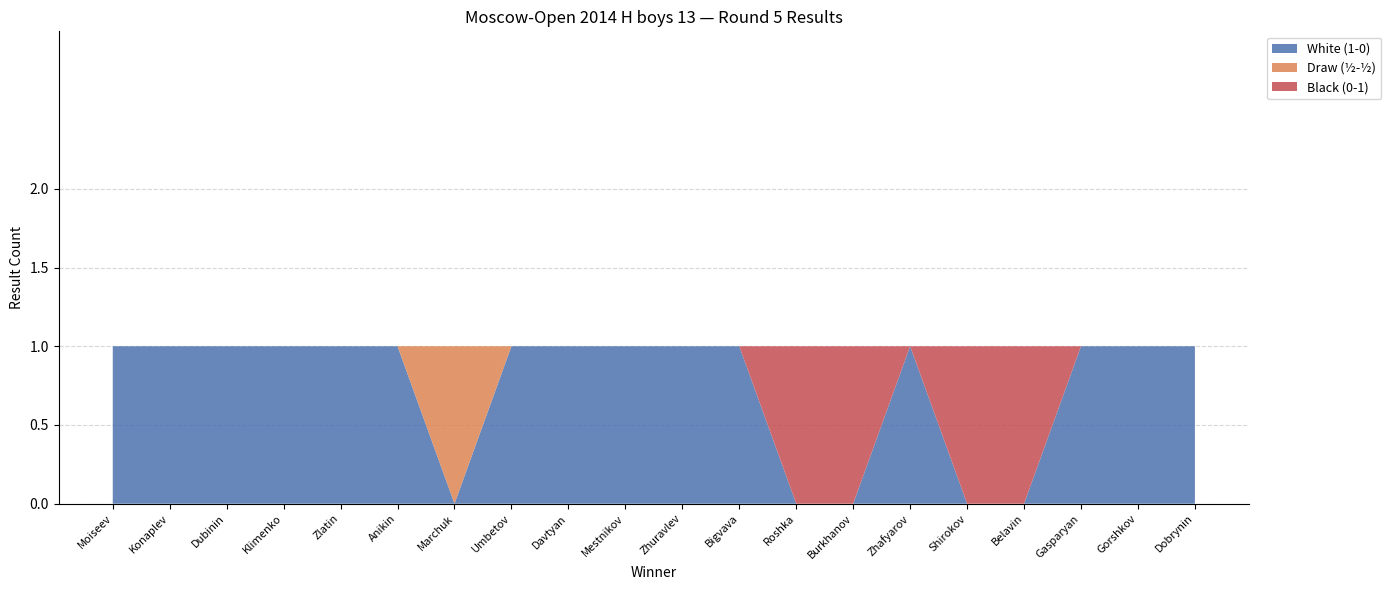

Reading right to left, transcribe all the data shown in this chart.

White (1-0): Dobrynin=1	Gorshkov=1	Gasparyan=1	Belavin=0	Shirokov=0	Zhafyarov=1	Burkhanov=0	Roshka=0	Bigvava=1	Zhuravlev=1	Mestnikov=1	Davtyan=1	Umbetov=1	Marchuk=0	Anikin=1	Zlatin=1	Klimenko=1	Dubinin=1	Konaplev=1	Moiseev=1
Draw (½-½): Dobrynin=0	Gorshkov=0	Gasparyan=0	Belavin=0	Shirokov=0	Zhafyarov=0	Burkhanov=0	Roshka=0	Bigvava=0	Zhuravlev=0	Mestnikov=0	Davtyan=0	Umbetov=0	Marchuk=1	Anikin=0	Zlatin=0	Klimenko=0	Dubinin=0	Konaplev=0	Moiseev=0
Black (0-1): Dobrynin=0	Gorshkov=0	Gasparyan=0	Belavin=1	Shirokov=1	Zhafyarov=0	Burkhanov=1	Roshka=1	Bigvava=0	Zhuravlev=0	Mestnikov=0	Davtyan=0	Umbetov=0	Marchuk=0	Anikin=0	Zlatin=0	Klimenko=0	Dubinin=0	Konaplev=0	Moiseev=0